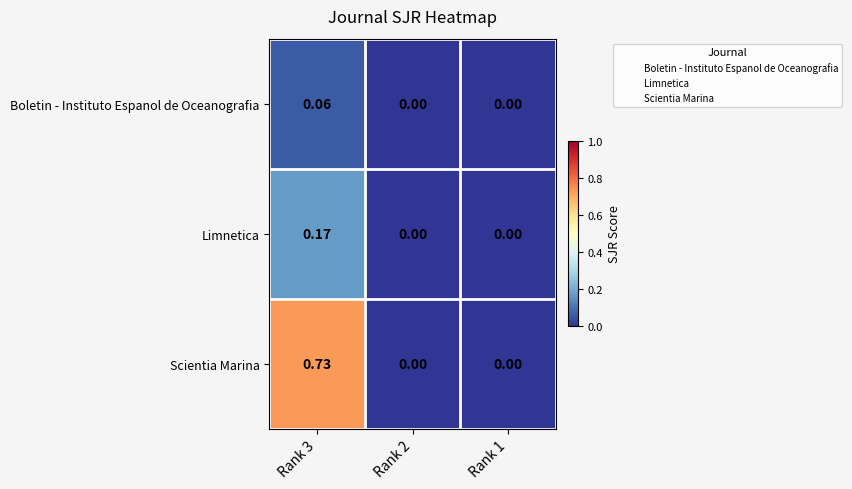

Is the value of Limnetica at Rank 3 greater than the value of Boletin - Instituto Espanol de Oceanografia at Rank 2?

Yes